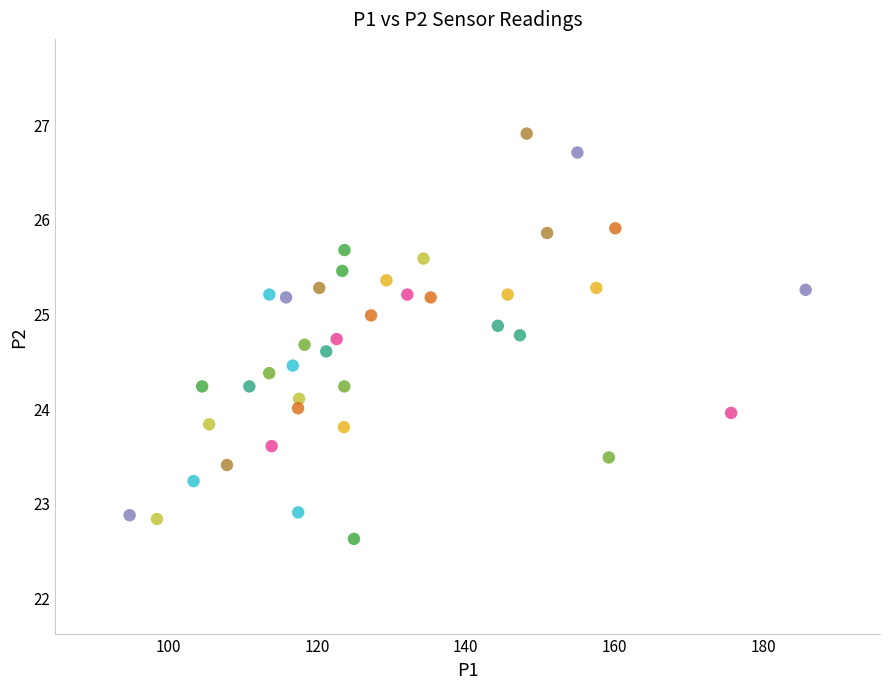

What is the range of X values (max minus min)?

90.9